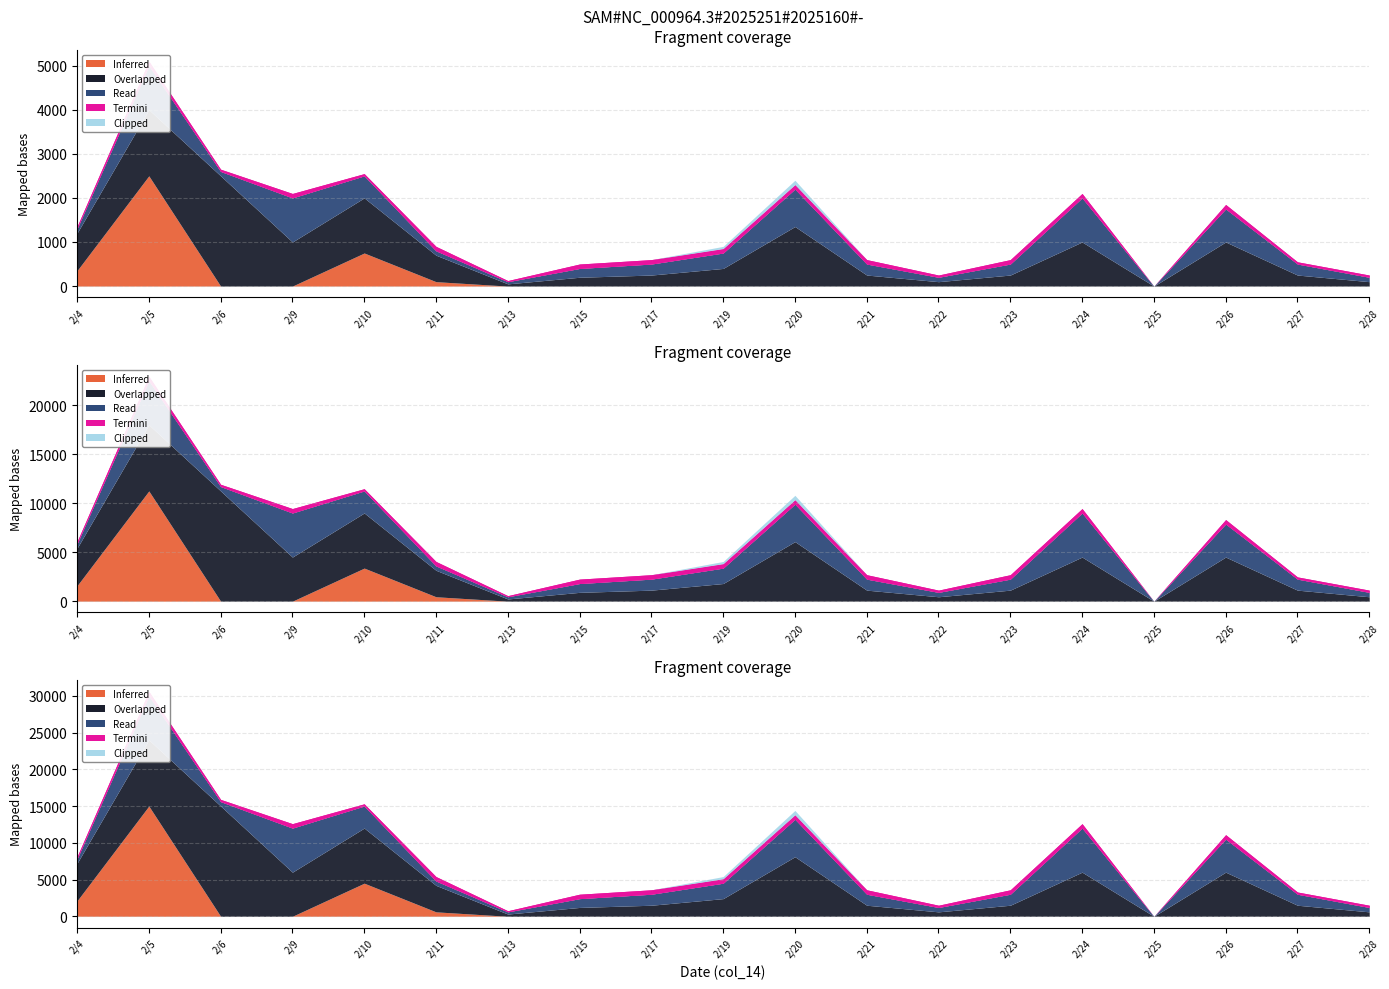

At which category is the sum across all series the highest?

2/5